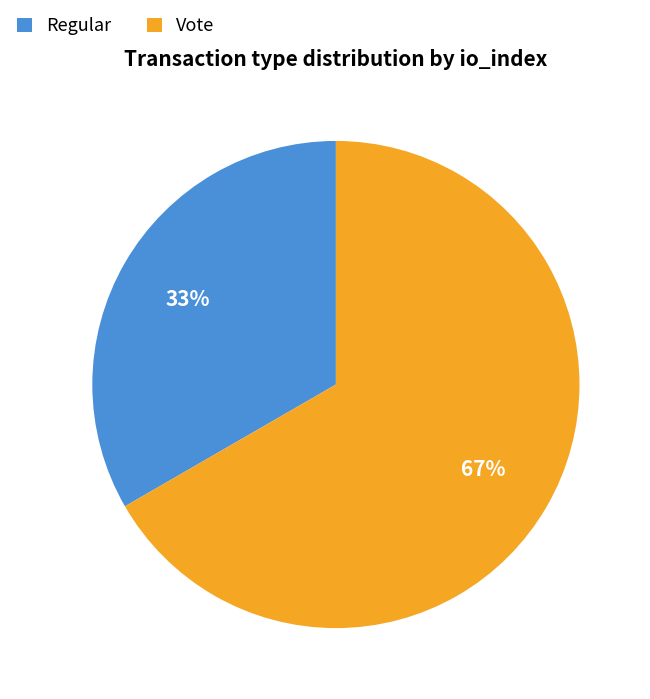

What percentage is the Vote slice, to the nearest percent?

67%